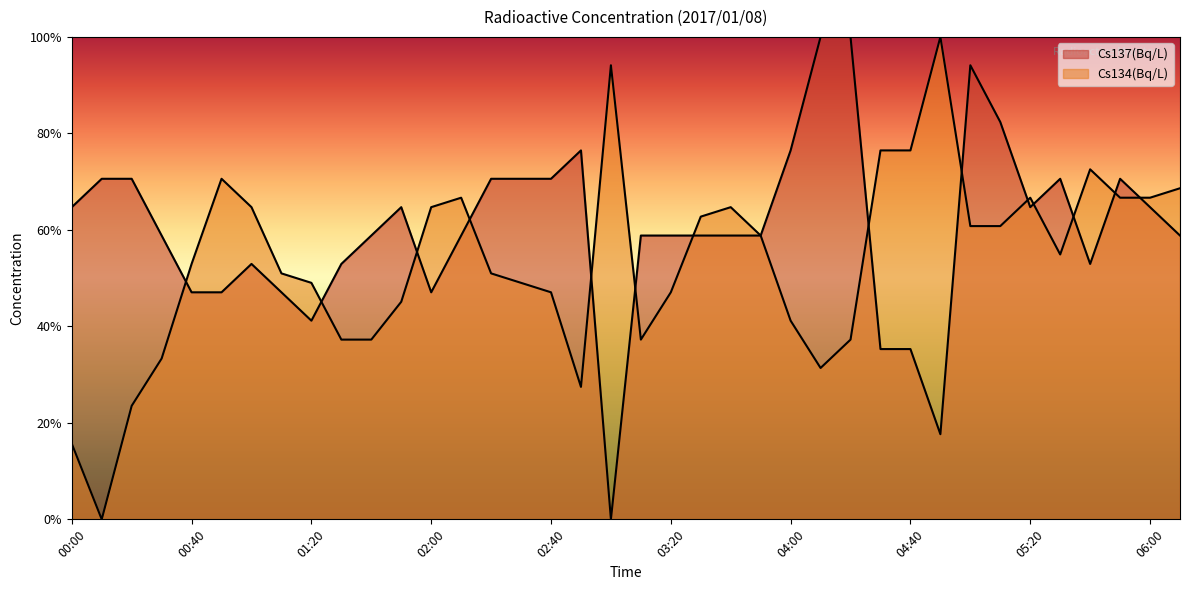

The value of Cs137(Bq/L) at 04:30 is 0.4. True or false?

True